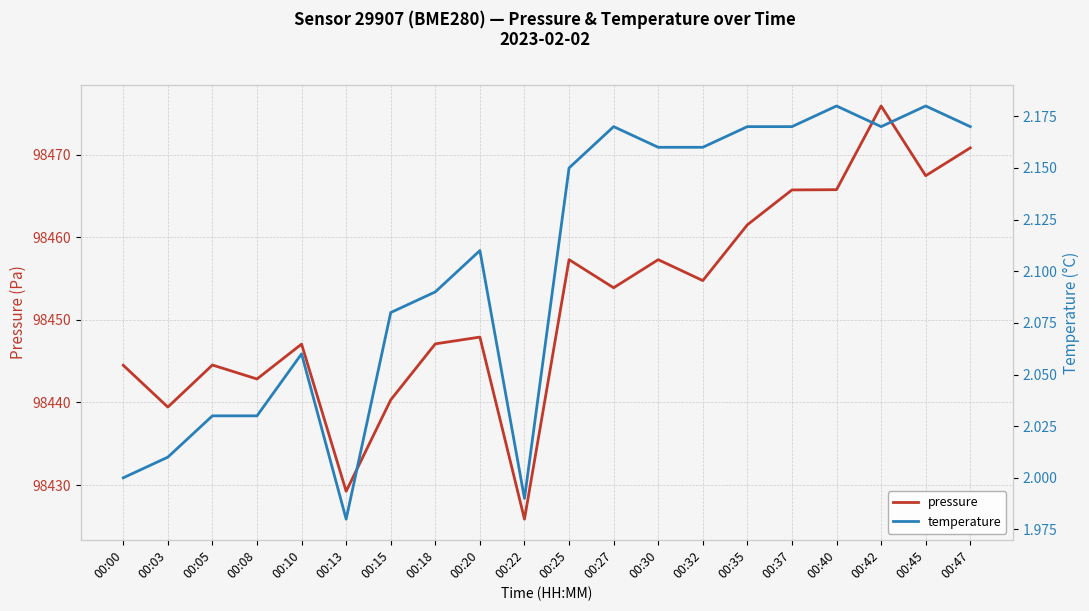

What value does the pressure series have at 00:22?

98425.9